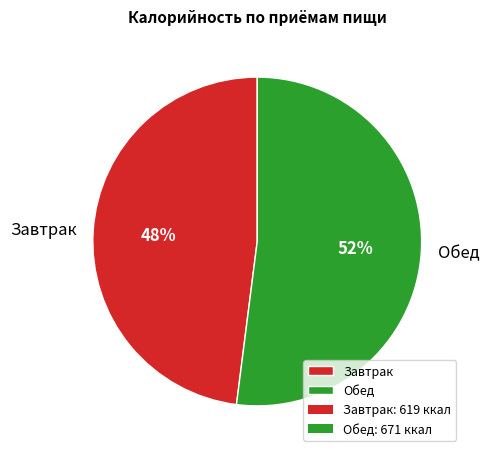

Combined, do Завтрак and Обед account for over 50%?

Yes